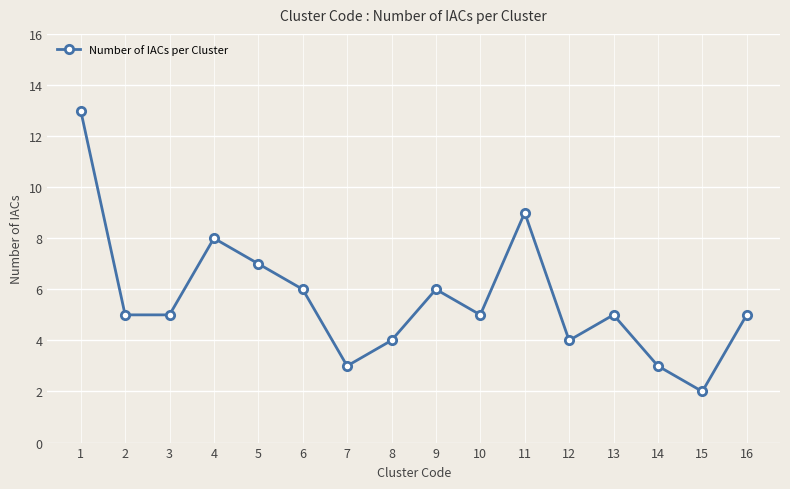

Which label corresponds to the largest value in the chart?

1